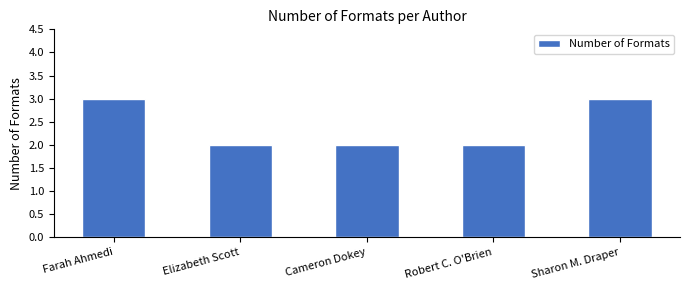

What position from the left is Sharon M. Draper?

5